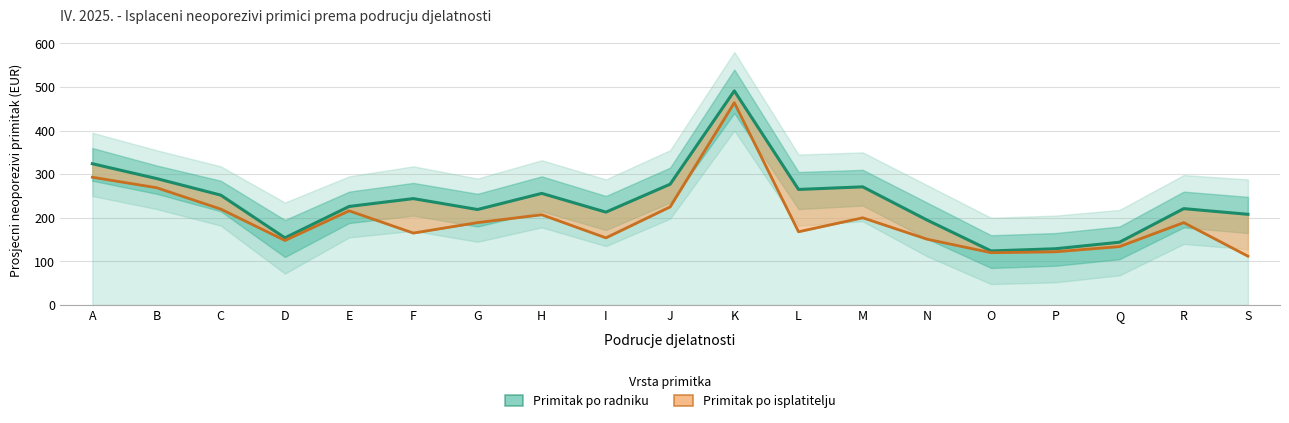

At which category is the sum across all series the highest?

K